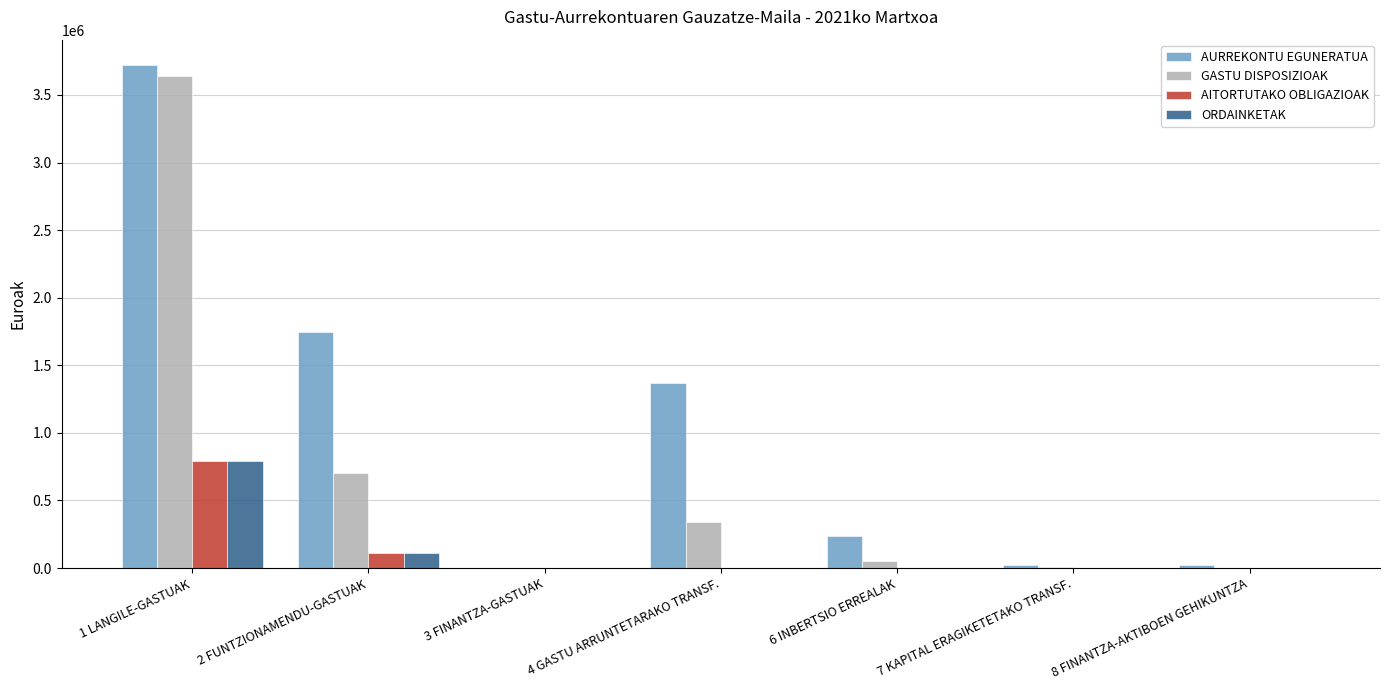

What are all the series names shown in the legend?

AURREKONTU EGUNERATUA, GASTU DISPOSIZIOAK, AITORTUTAKO OBLIGAZIOAK, ORDAINKETAK